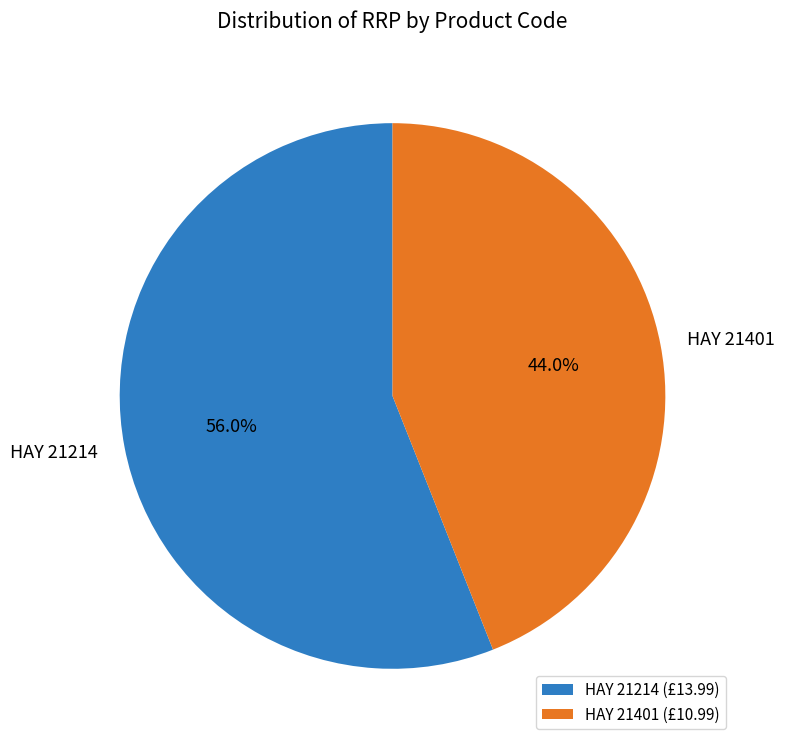

What percentage is the HAY 21214 slice, to the nearest percent?

56%